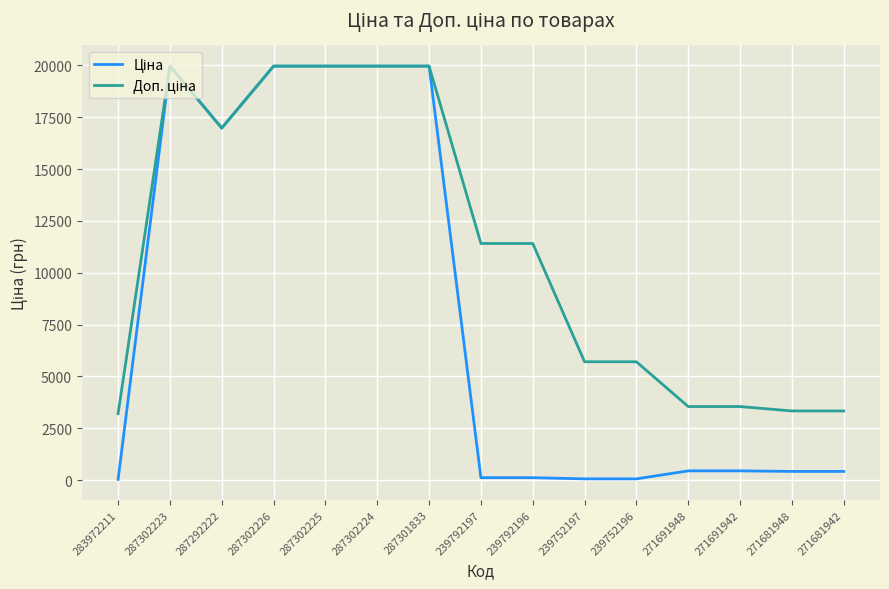

What is the maximum value shown in the chart?

19964.2